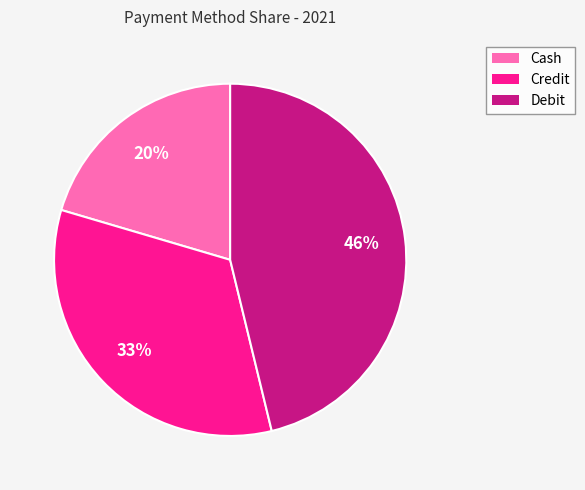

Between Debit and Cash, which is larger?

Debit